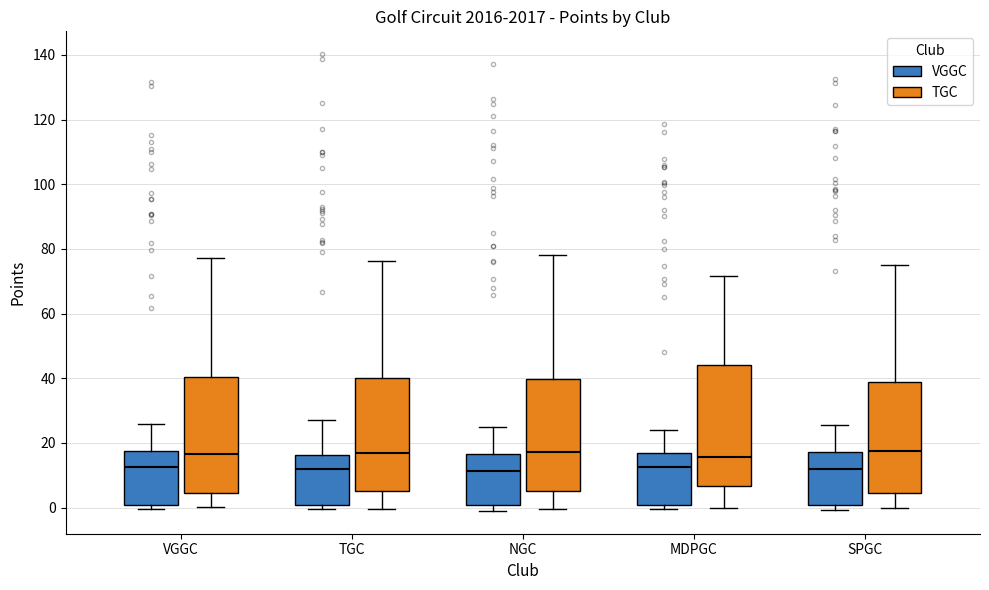

Where does the upper whisker of the box for NGC (VGGC) end on the y-axis? The values are not printed on the chart, so give them approximately, as read against the axis.

24